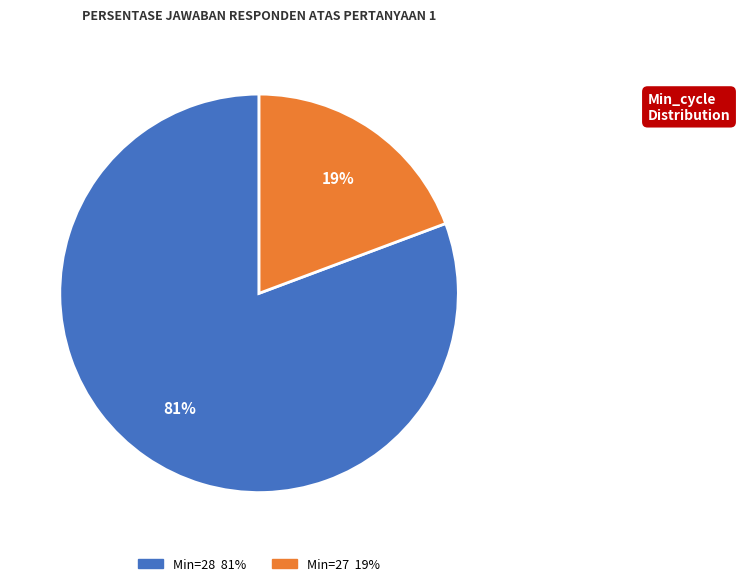

To the nearest percent, what is the average slice percentage?

50%